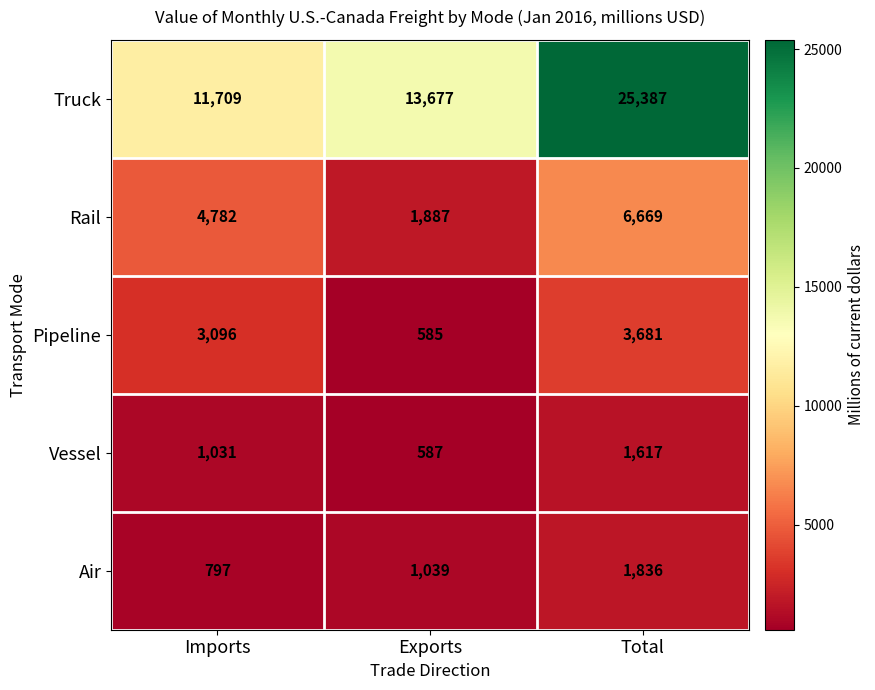

Is the value of Air at Total greater than the value of Rail at Imports?

No